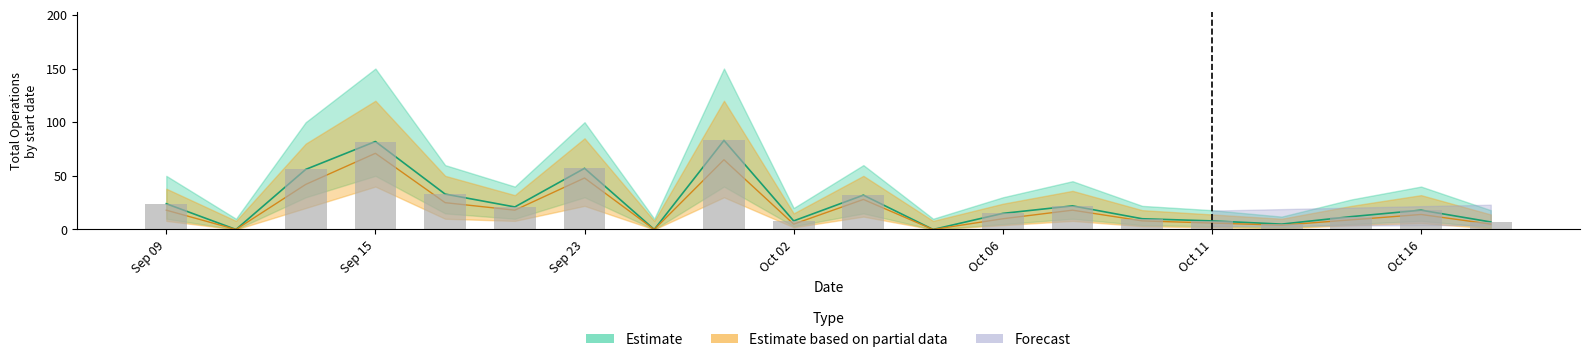

The value of Total Operaciones at 17/10/2023 is 7. True or false?

True